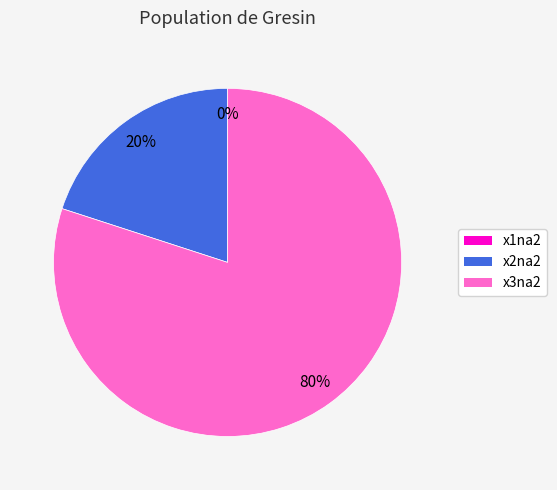

Count the number of slices in the pie.

3